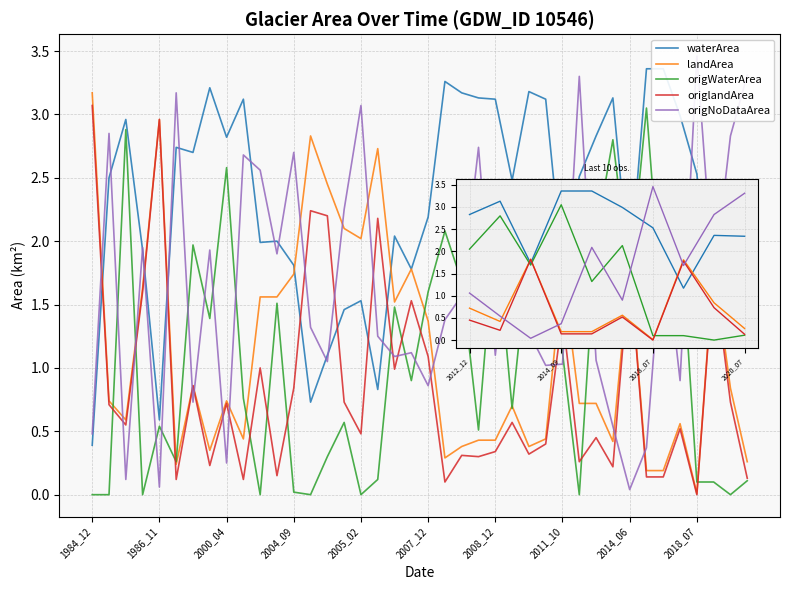

How many data points does each series have?

40